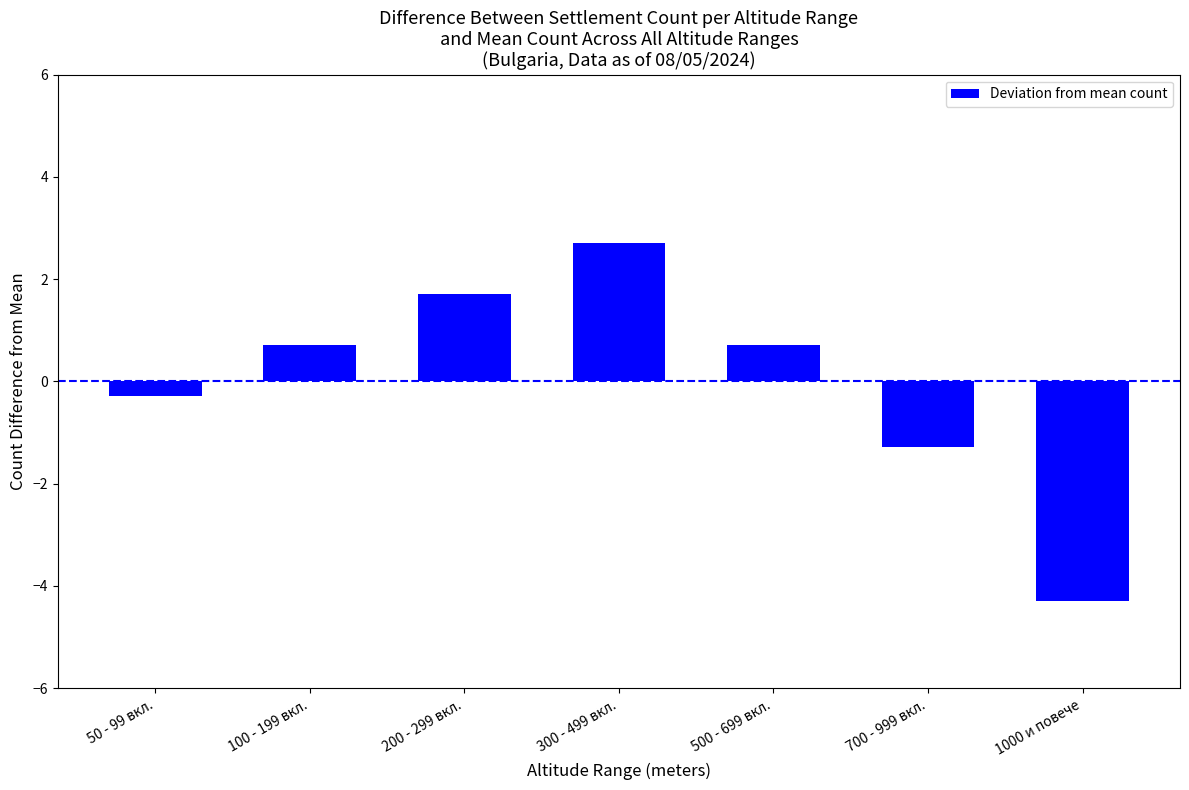

The value at 1000 и повече is -6.5. True or false?

False